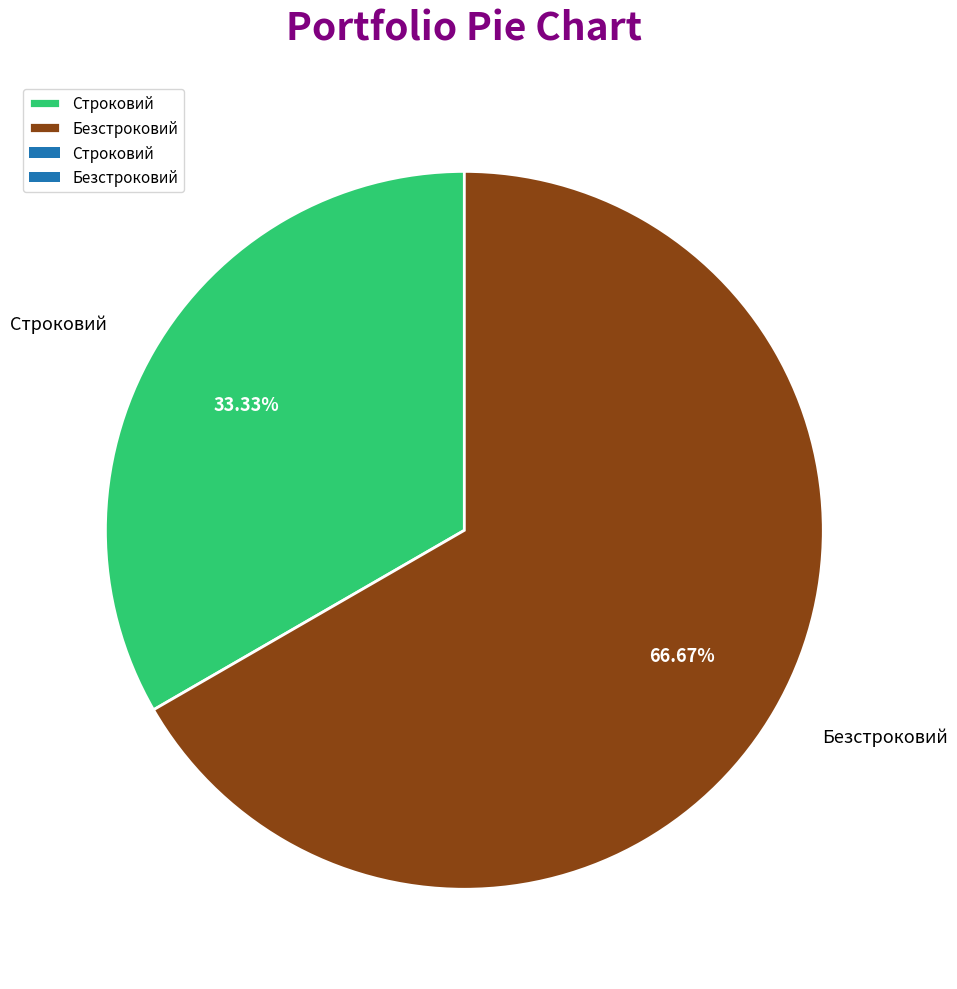

To the nearest percent, what is the difference between the largest and smallest slice percentages?

33%